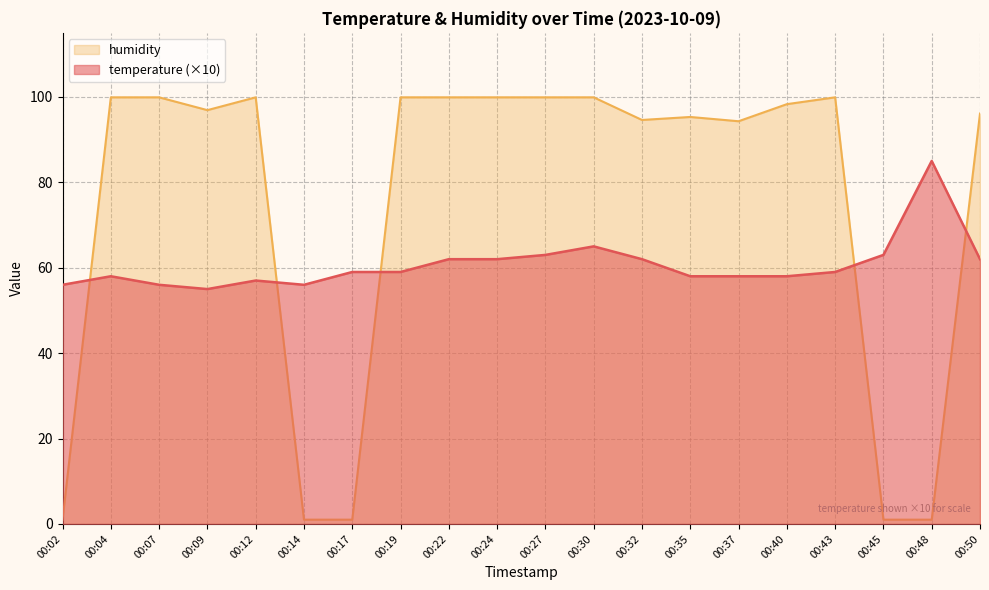

At which category does the chart reach its minimum across all series?

00:02